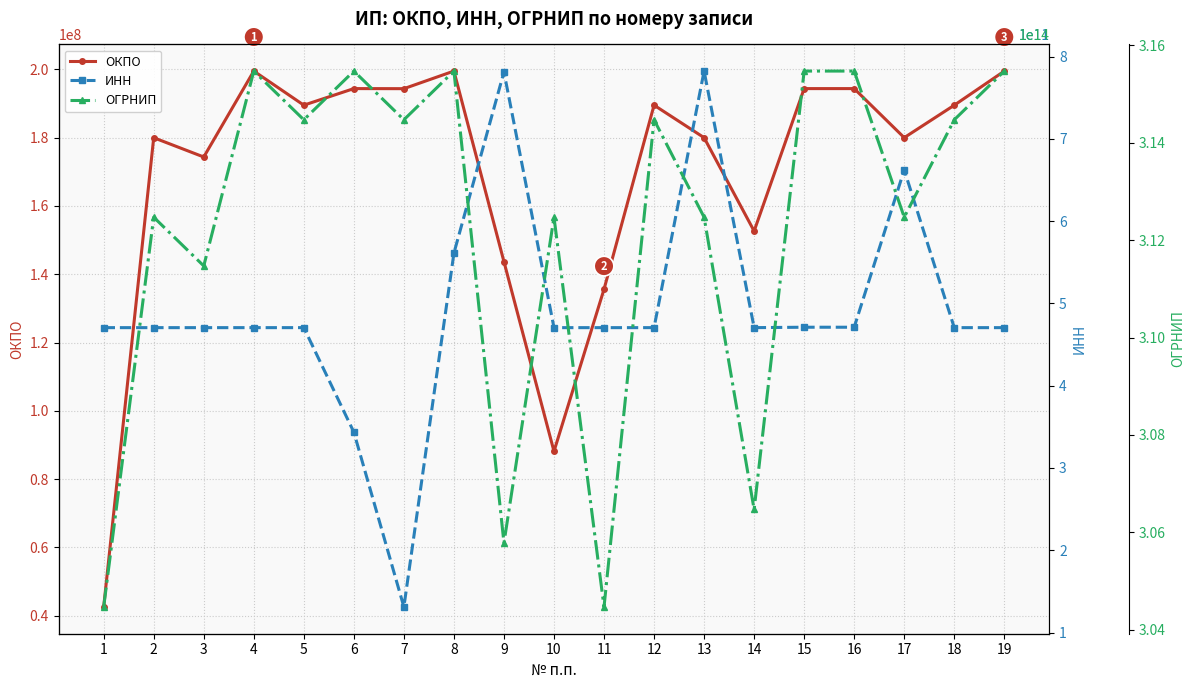

What is the lowest value of the ОГРНИП series?

304470635600021